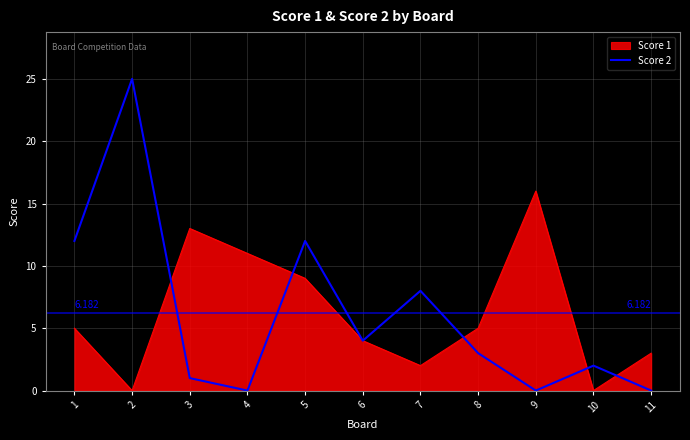

Is the value of Score 2 at 2 greater than the value of Score 1 at 9?

Yes